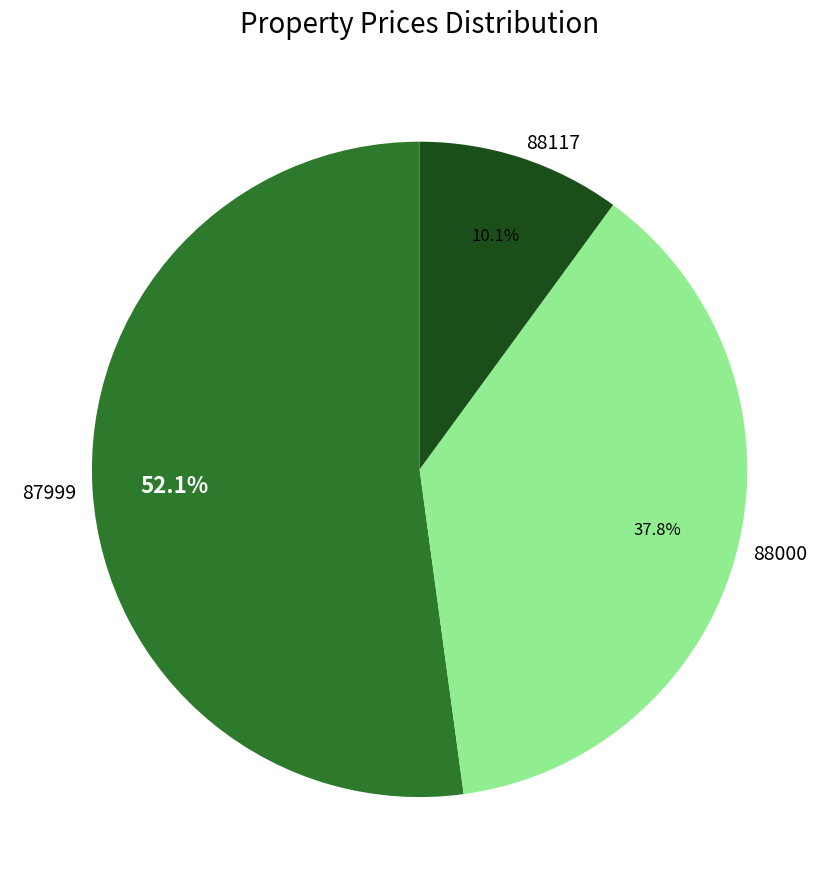

To the nearest percent, what portion does 87999 represent?

52%